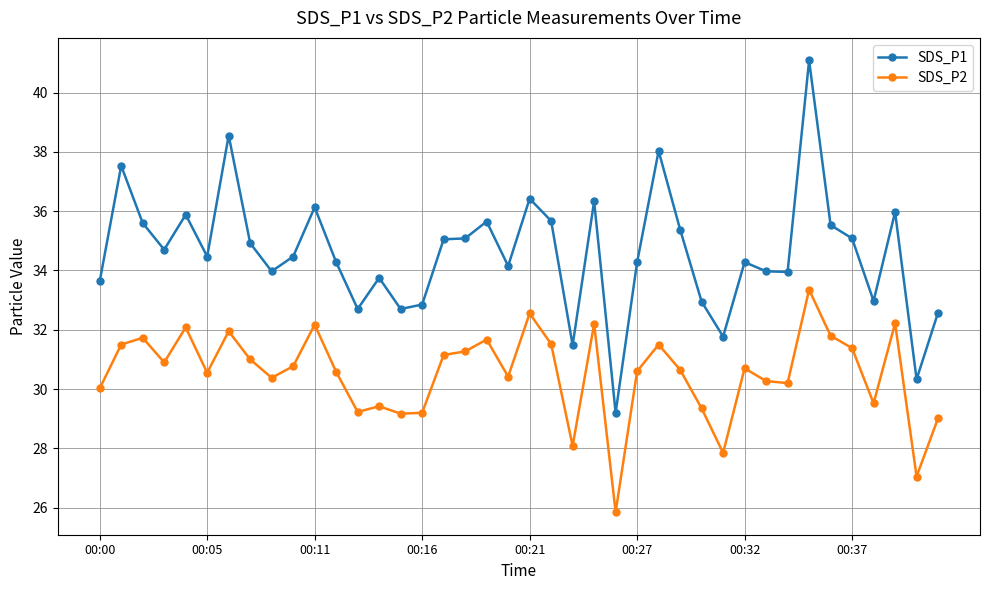

List the series in order of their peak value, lowest first.

SDS_P2, SDS_P1